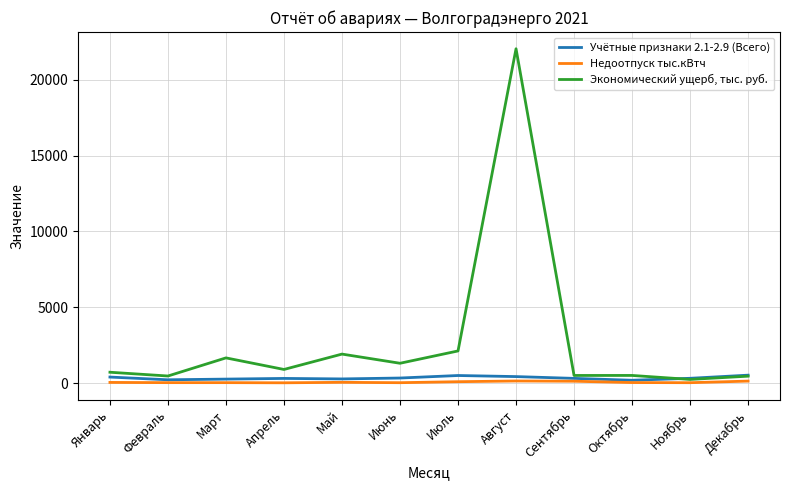

At which category does the chart reach its peak across all series?

Август